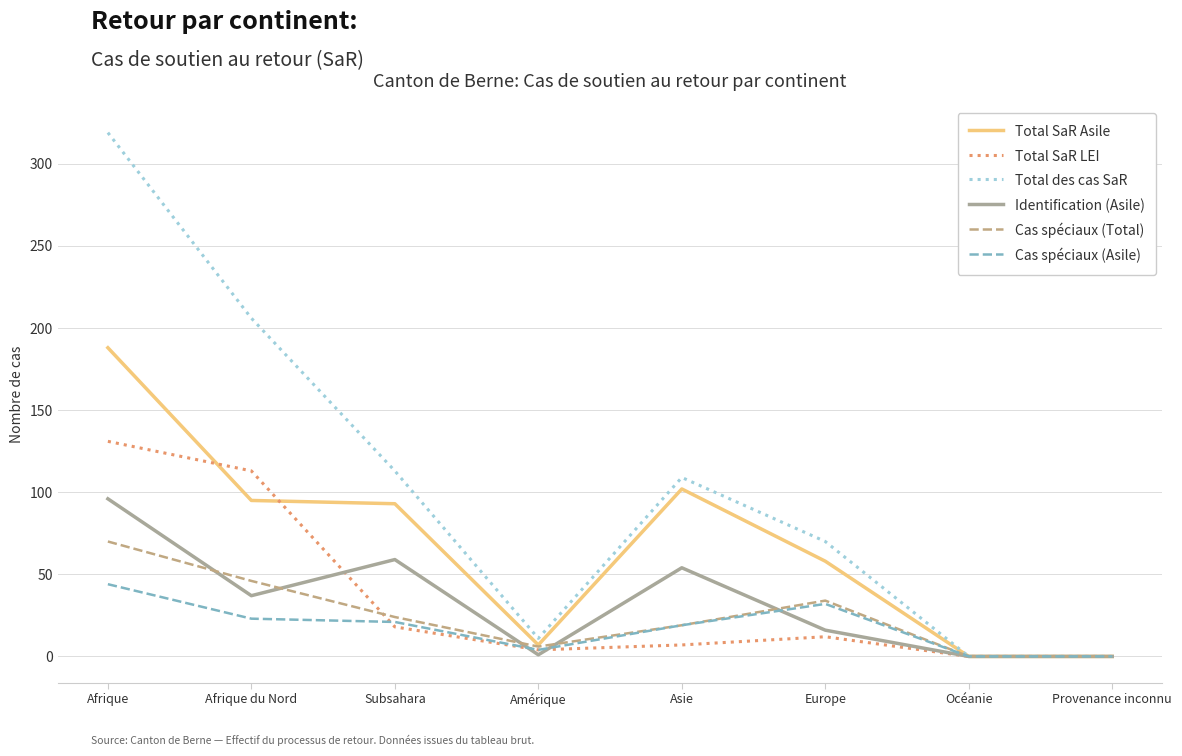

At how many categories does at least one series exceed 272?

1